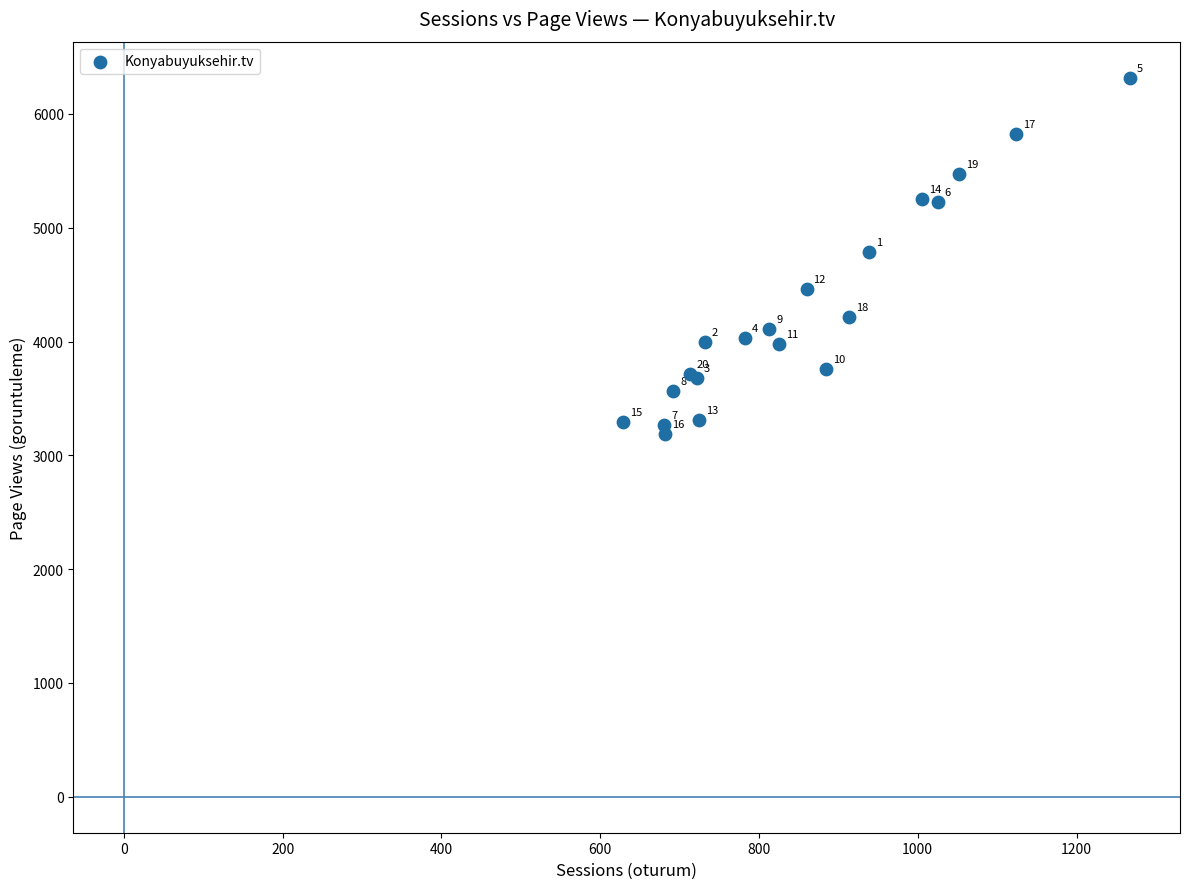

What Y value in the scatter plot is closest to 4752?

4785